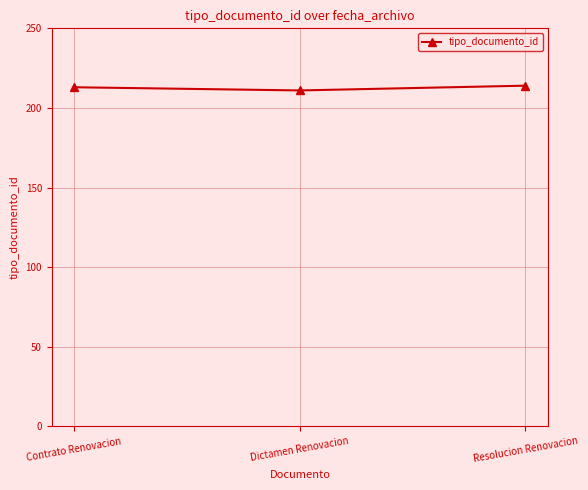

What is the change in value from Contrato Renovacion to Dictamen Renovacion?

-2